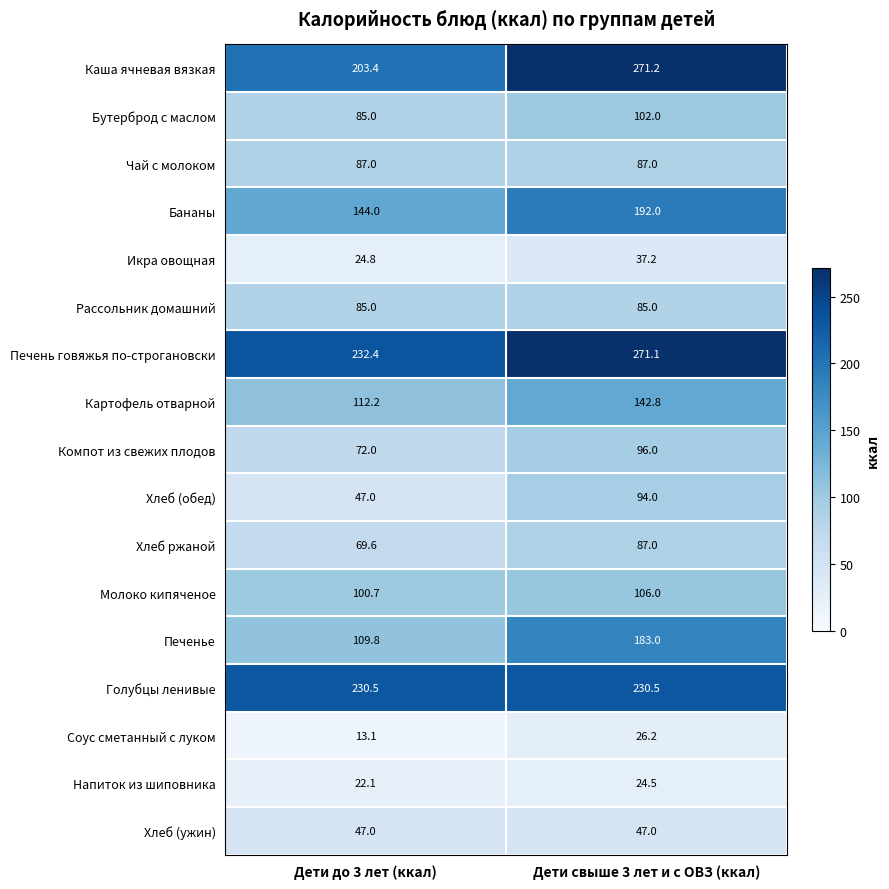

Rank the categories by Компот из свежих плодов value from lowest to highest.

Дети до 3 лет (ккал), Дети свыше 3 лет и с ОВЗ (ккал)